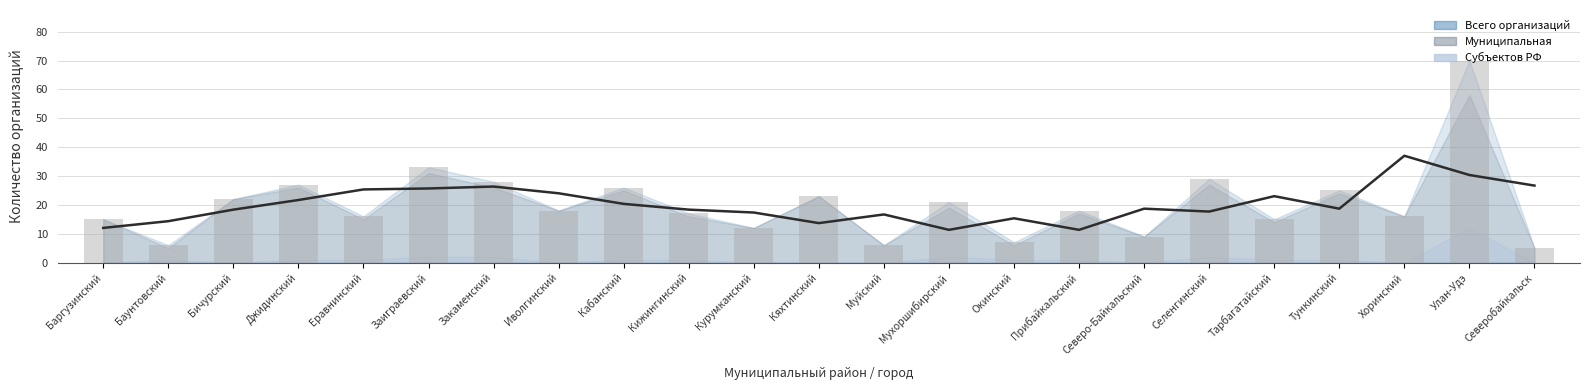

Which category has the highest value in the Субъектов РФ series?

Улан-Удэ